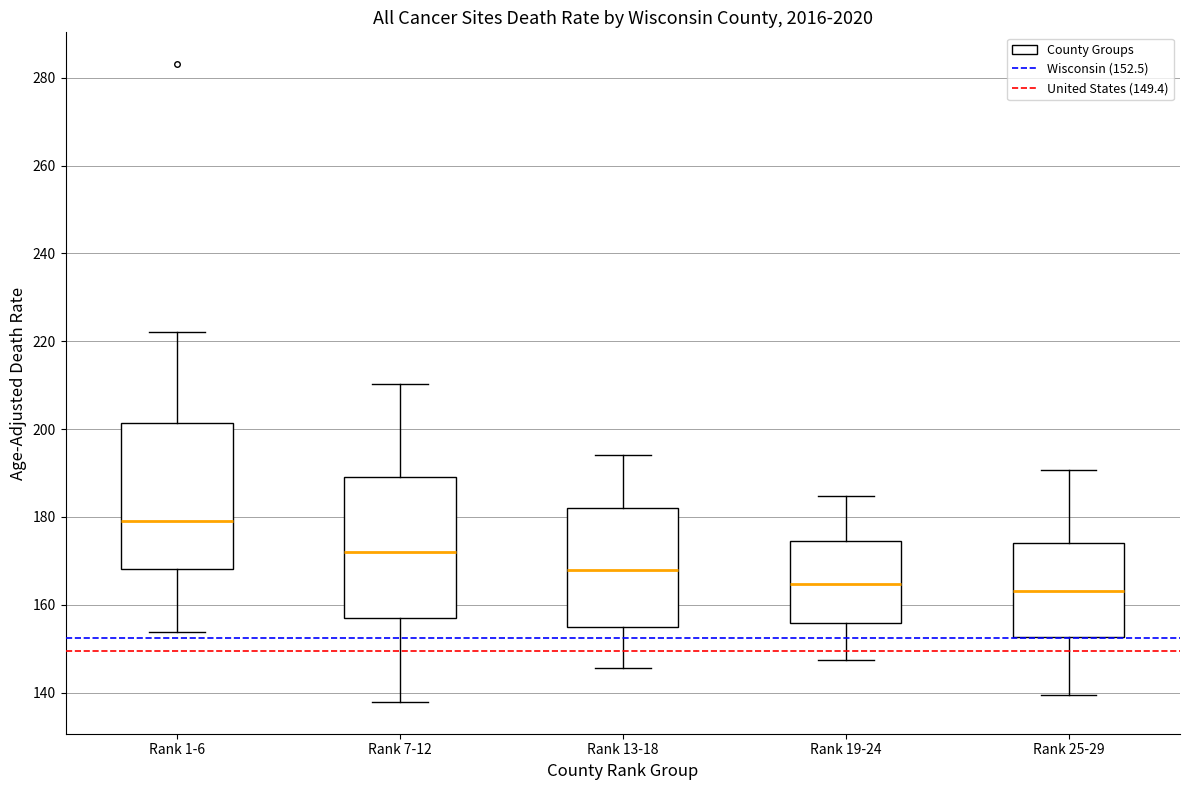

Reading left to right, transcribe this box plot: for each box, give where its median line is, the range the box spans, and where its two whiskers end, as read against the y-axis. The values are not printed on the chart, so give them approximately, as read against the axis.

Rank 1-6: median 180, box 168 to 202, whiskers 154 to 222
Rank 7-12: median 172, box 156 to 190, whiskers 138 to 210
Rank 13-18: median 168, box 154 to 182, whiskers 146 to 194
Rank 19-24: median 164, box 156 to 174, whiskers 148 to 184
Rank 25-29: median 164, box 152 to 174, whiskers 140 to 190